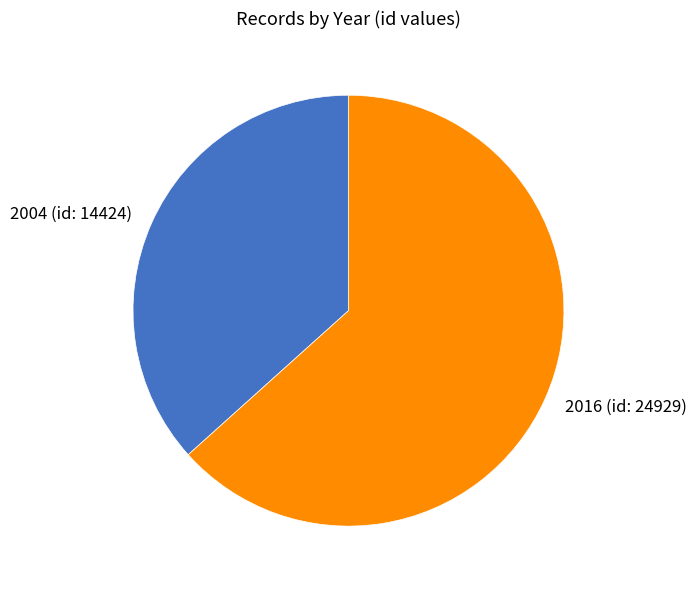

Which slice is the largest?

2016 (id: 24929)